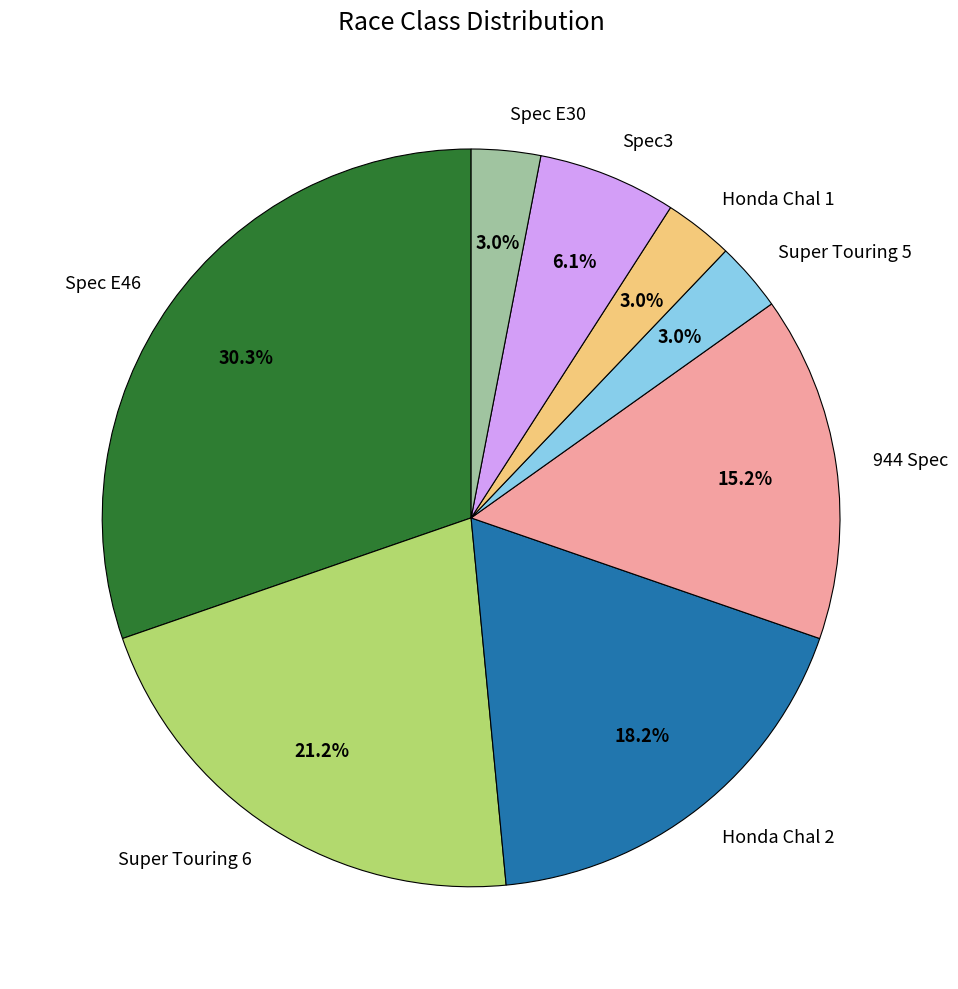

Which has a higher value, Spec3 or Honda Chal 2?

Honda Chal 2